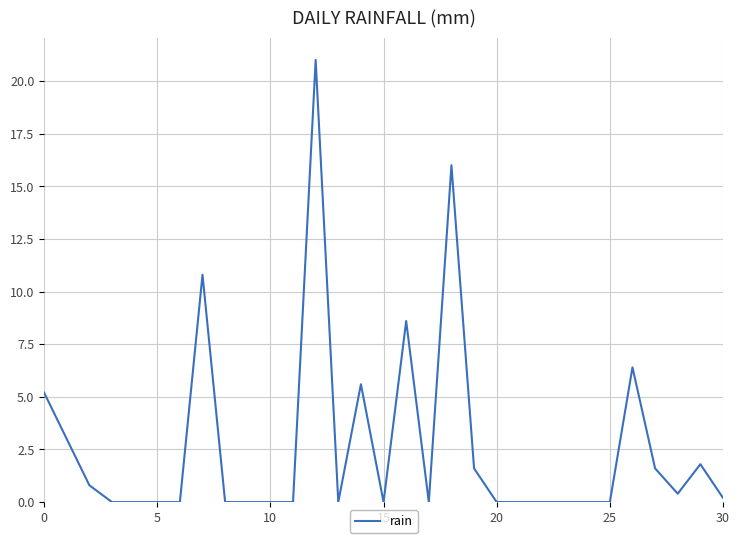

Does the chart have visible grid lines?

Yes